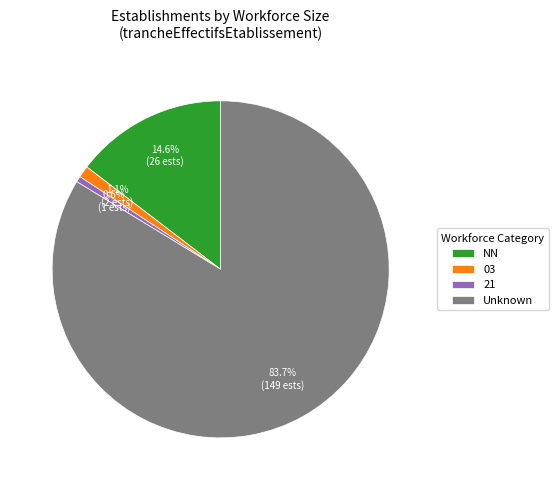

Does Unknown represent more than half of the total?

Yes